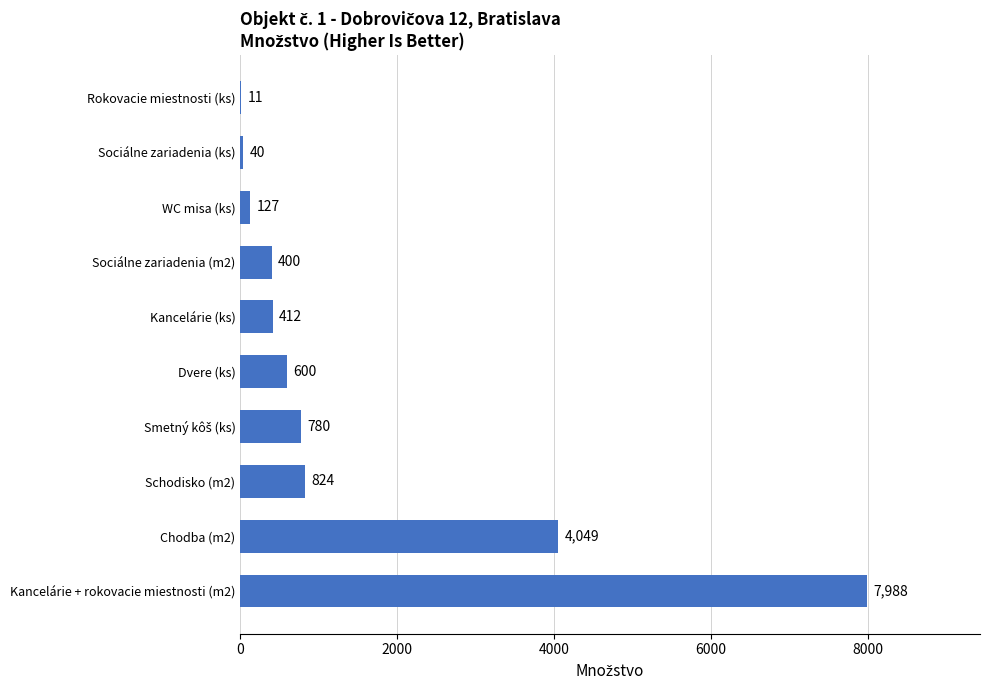

The value at Sociálne zariadenia (m2) is 400. True or false?

True